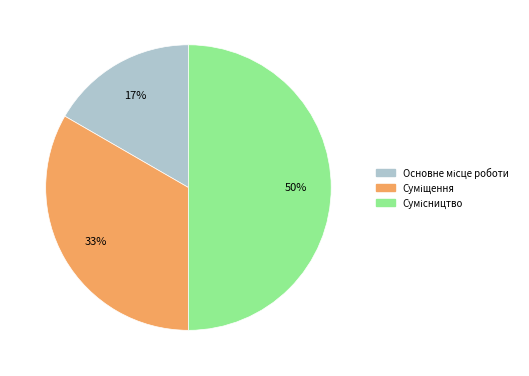

To the nearest percent, what is the average slice percentage?

33%